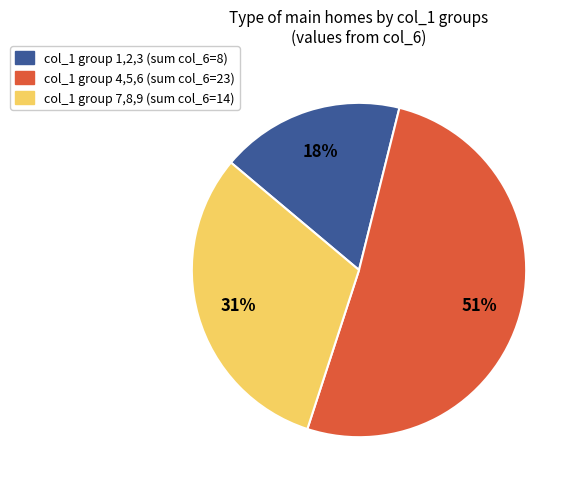

How many slices are in this pie chart?

3